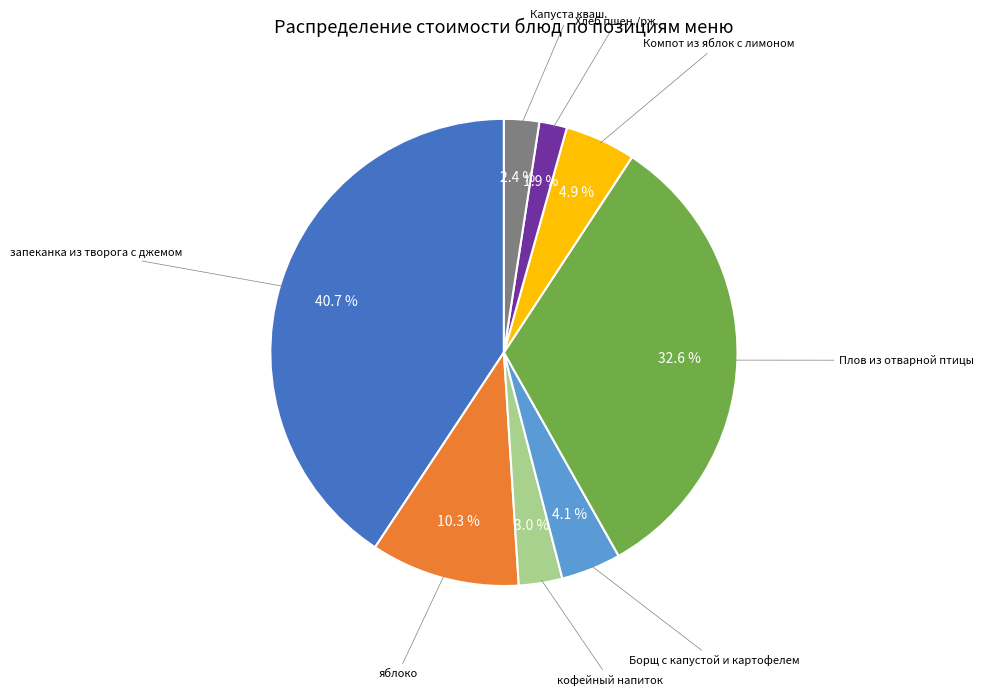

To the nearest percent, what portion does Капуста кваш. represent?

2%